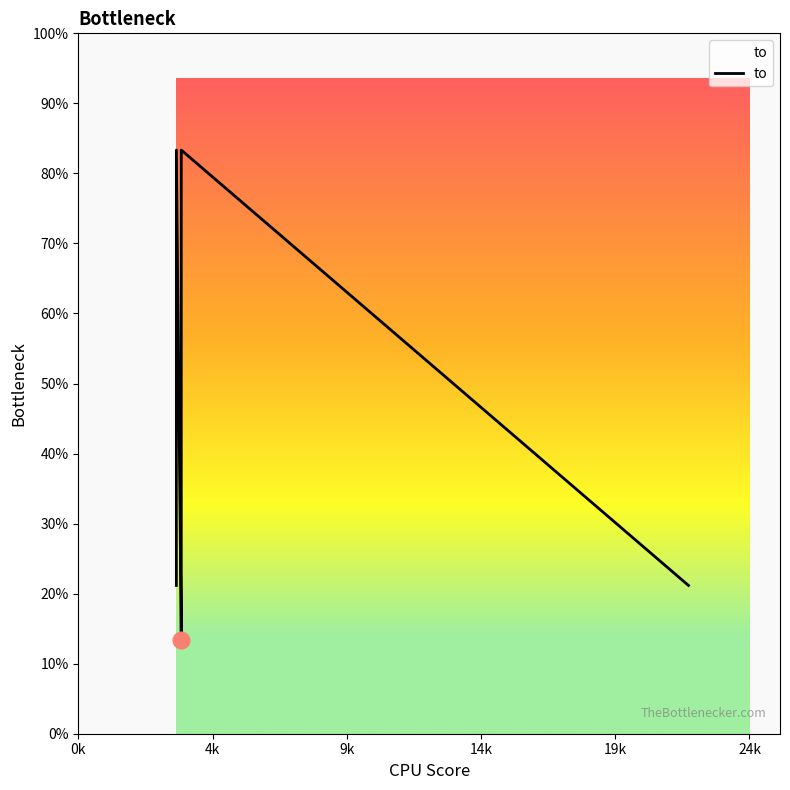

Where is the first local minimum?

3756